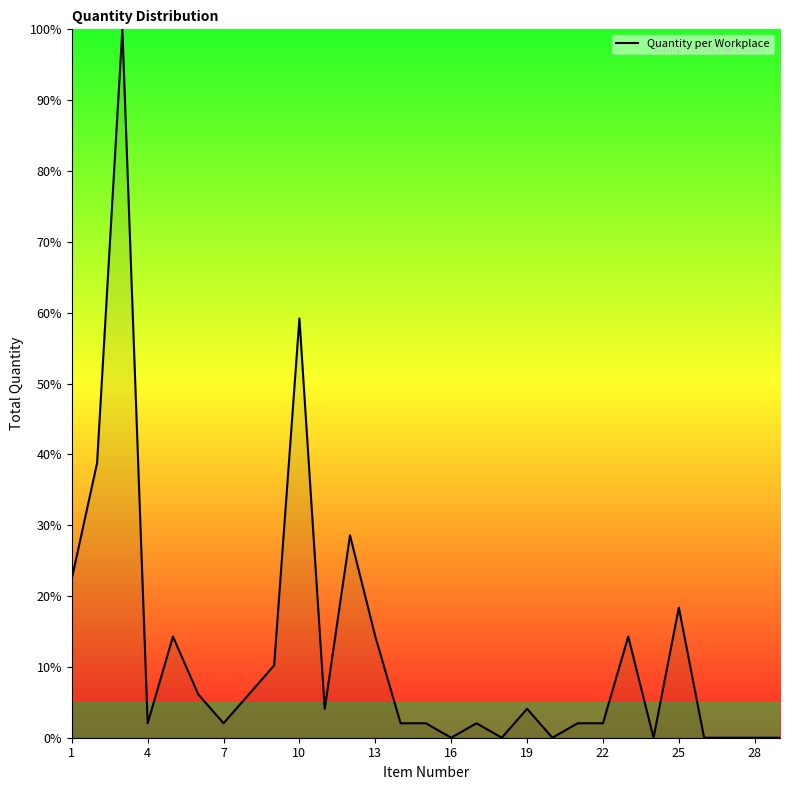

What is the maximum value shown in the chart?

100.0